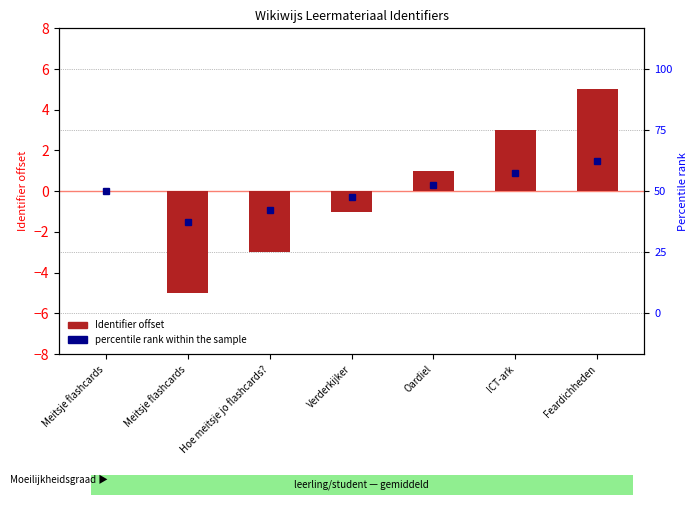

What is the minimum value shown in the chart?

-5